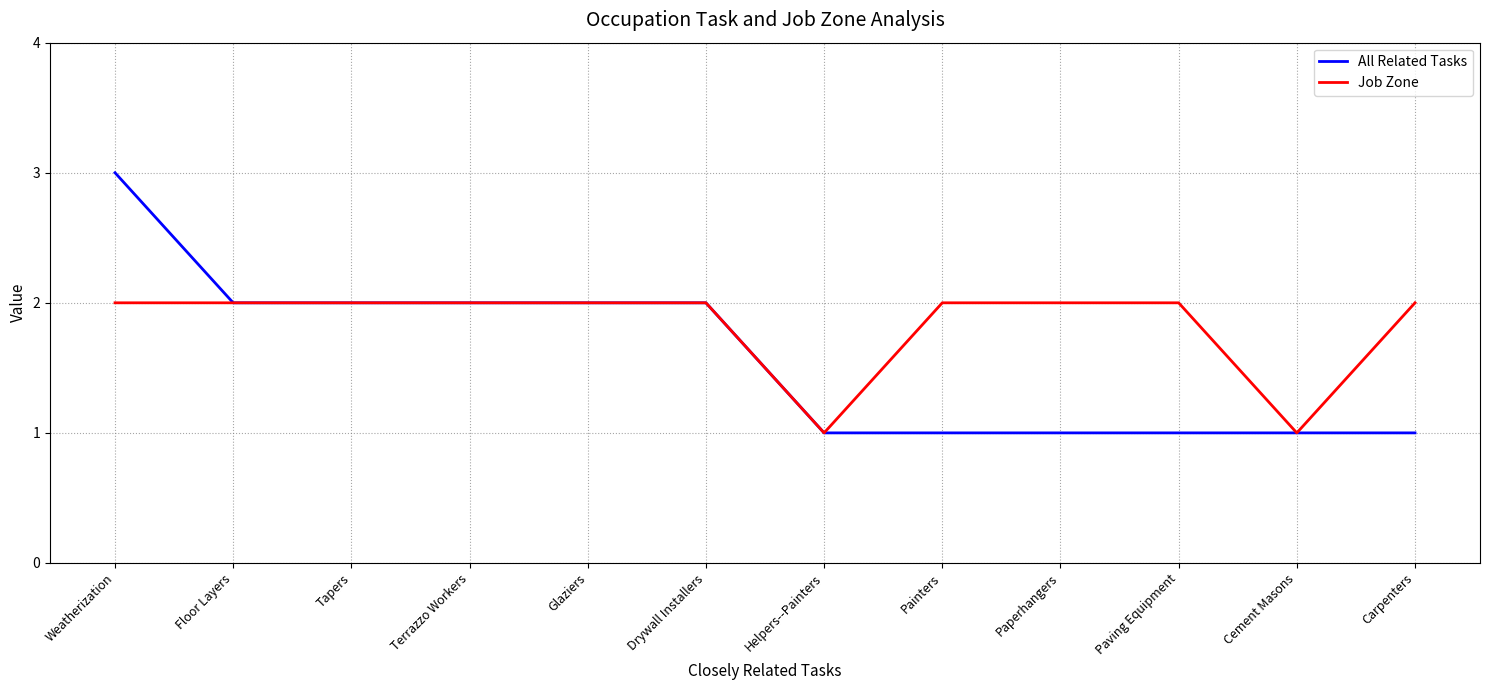

Reading left to right, extract all data points from this chart.

All Related Tasks: Weatherization=3	Floor Layers=2	Tapers=2	Terrazzo Workers=2	Glaziers=2	Drywall Installers=2	Helpers--Painters=1	Painters=1	Paperhangers=1	Paving Equipment=1	Cement Masons=1	Carpenters=1
Job Zone: Weatherization=2	Floor Layers=2	Tapers=2	Terrazzo Workers=2	Glaziers=2	Drywall Installers=2	Helpers--Painters=1	Painters=2	Paperhangers=2	Paving Equipment=2	Cement Masons=1	Carpenters=2